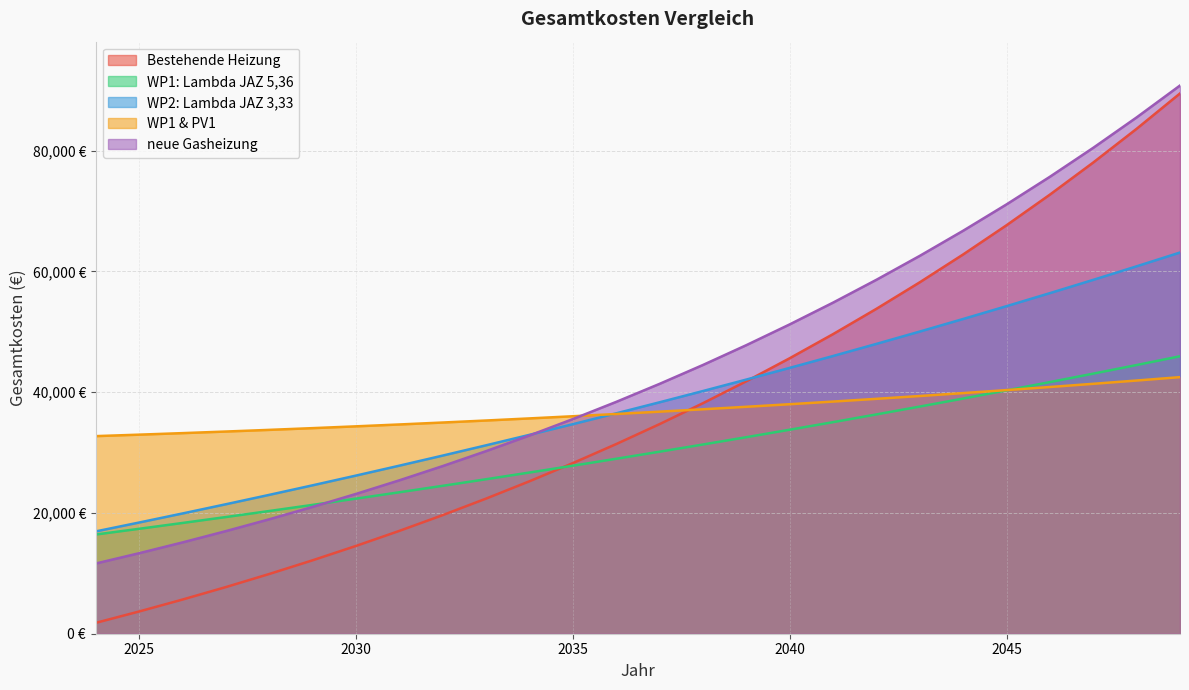

Reading right to left, transcribe all the data shown in this chart.

Bestehende Heizung: 89495.0	83638.1	78055.3	72733.6	67660.6	62824.4	58213.7	53817.8	49626.5	45630.0	41819.0	38184.8	34718.8	31413.1	28260.1	25252.4	22383.2	19645.9	17034.1	14542.0	12163.7	9894.0	7727.5	5659.5	3685.2	1800.1
WP1: Lambda JAZ 5,36: 45958.8	44506.7	43080.7	41680.4	40305.1	38954.5	37628.0	36325.2	35045.5	33788.6	32554.0	31341.2	30149.9	28979.5	27829.8	26700.3	25590.5	24500.2	23428.9	22376.2	21341.8	20325.4	19326.5	18344.9	17380.1	16431.9
WP2: Lambda JAZ 3,33: 63142.7	60858.6	58616.6	56415.8	54255.5	52134.7	50052.8	48009.0	46002.5	44032.6	42098.5	40199.7	38335.3	36504.8	34707.4	32942.5	31209.5	29507.7	27836.5	26195.4	24583.7	23000.8	21446.2	19919.4	18419.8	16946.8
WP1 & PV1: 42500.8	41940.8	41396.8	40868.7	40356.0	39858.5	39376.0	38908.2	38454.8	38015.6	37590.3	37178.8	36780.7	36395.9	36024.0	35665.0	35318.5	34984.4	34662.4	34352.3	34054.0	33767.3	33491.9	33227.6	32974.3	32731.9
neue Gasheizung: 90805.7	85524.5	80490.0	75690.5	71114.7	66752.1	62592.5	58626.2	54844.0	51237.1	47797.2	44516.4	41387.0	38401.9	35554.2	32837.3	30245.0	27771.4	25410.8	23157.8	21007.4	18954.6	16994.8	15123.6	13336.7	11630.1